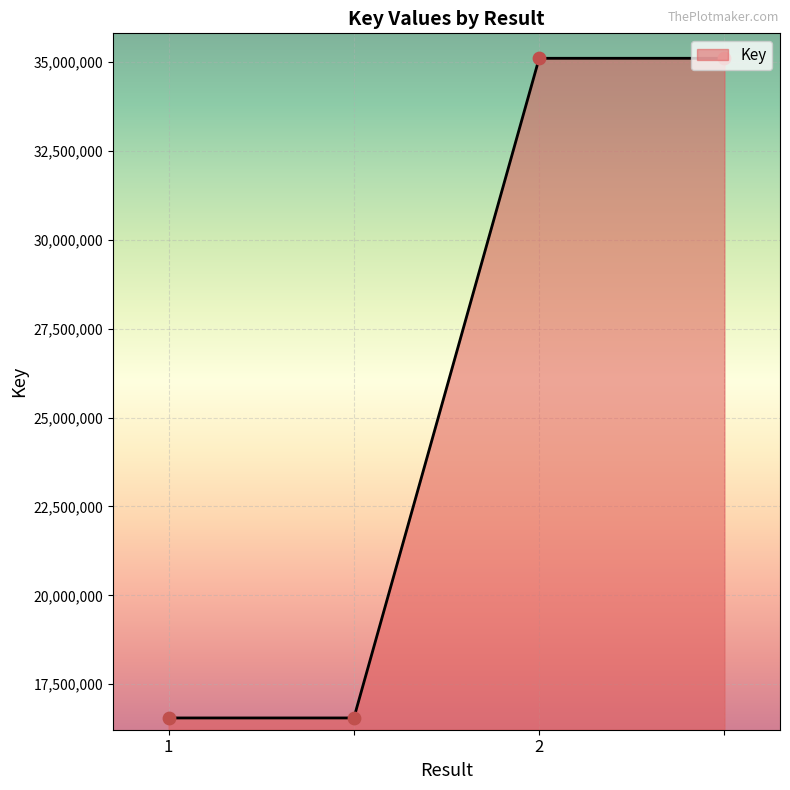

What is the maximum value shown in the chart?

35103132